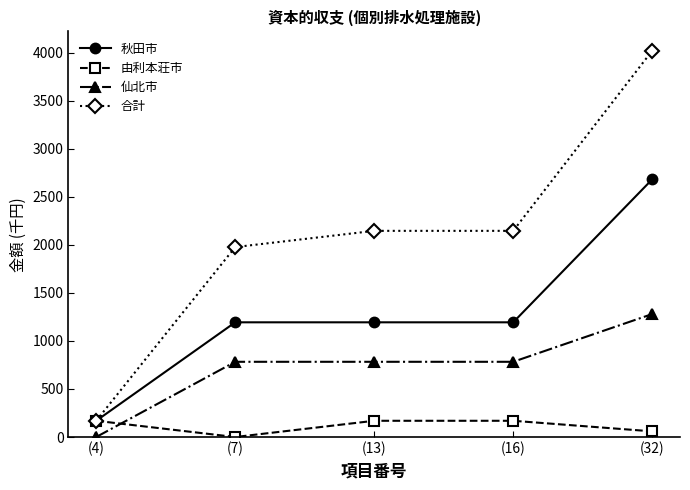

At which category is the sum across all series the highest?

(32)